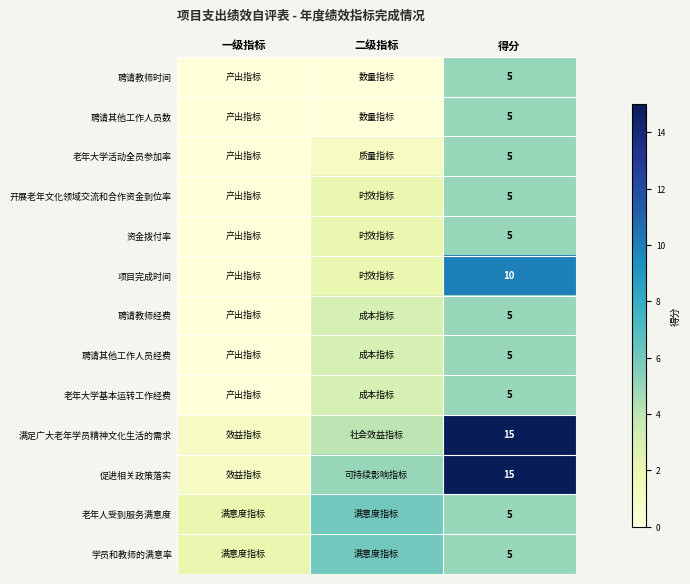

Count the number of categories in the chart.

3